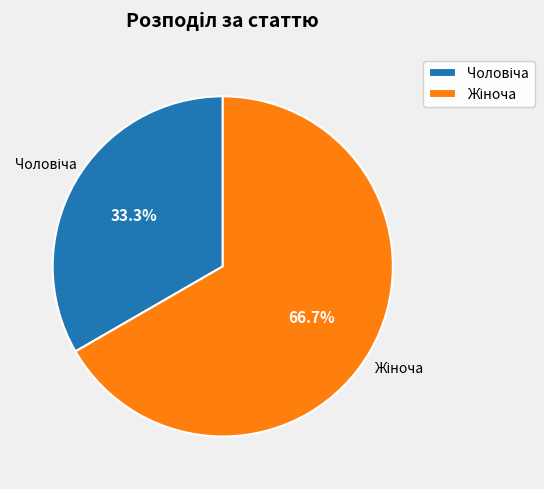

Is there any slice that represents more than half of the pie?

Yes